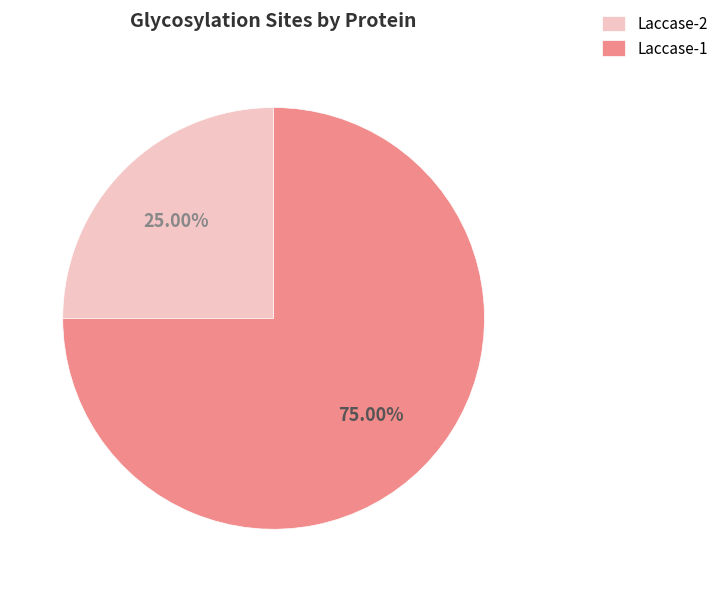

Which category accounts for the majority?

Laccase-1